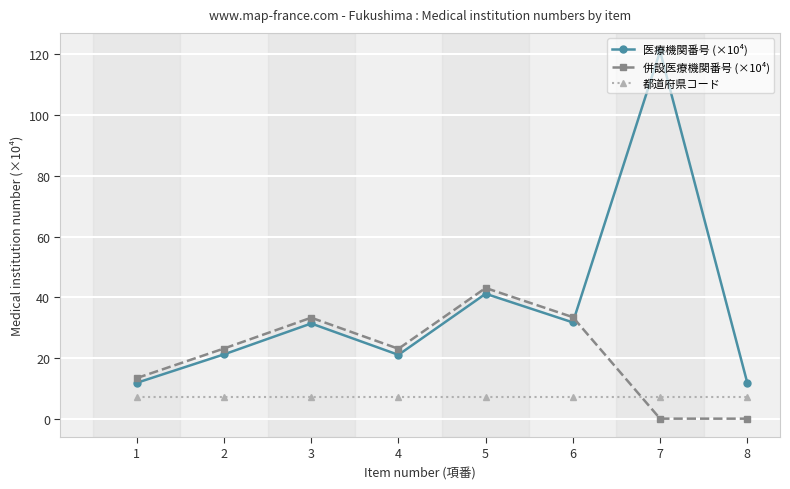

True or false: 都道府県コード and 医療機関番号 (×10⁴) intersect in this chart.

False